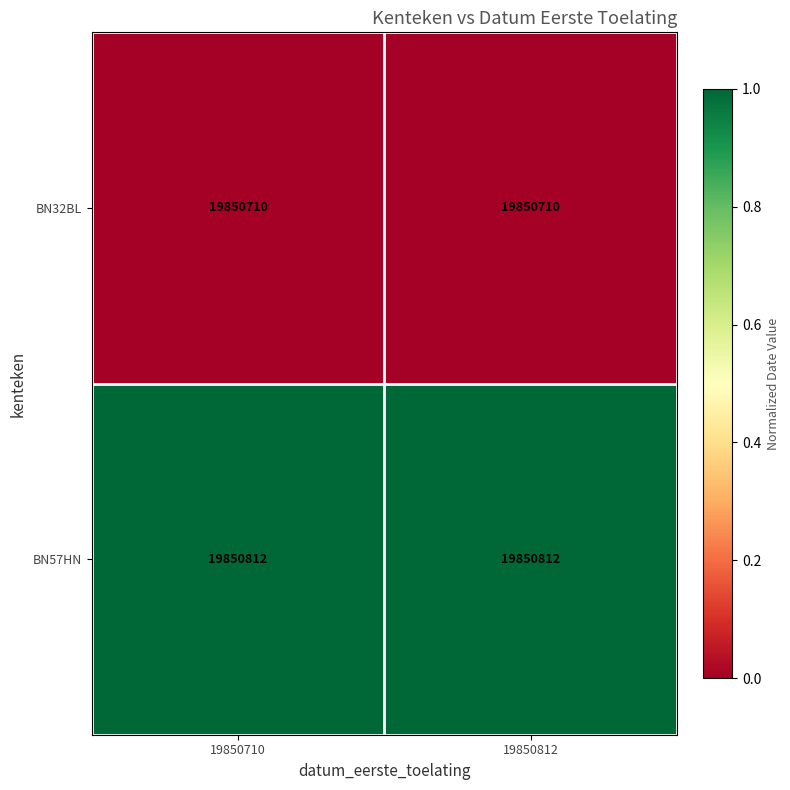

Reading left to right, list all the values displayed in this chart.

BN32BL: 19850710	19850710
BN57HN: 19850812	19850812